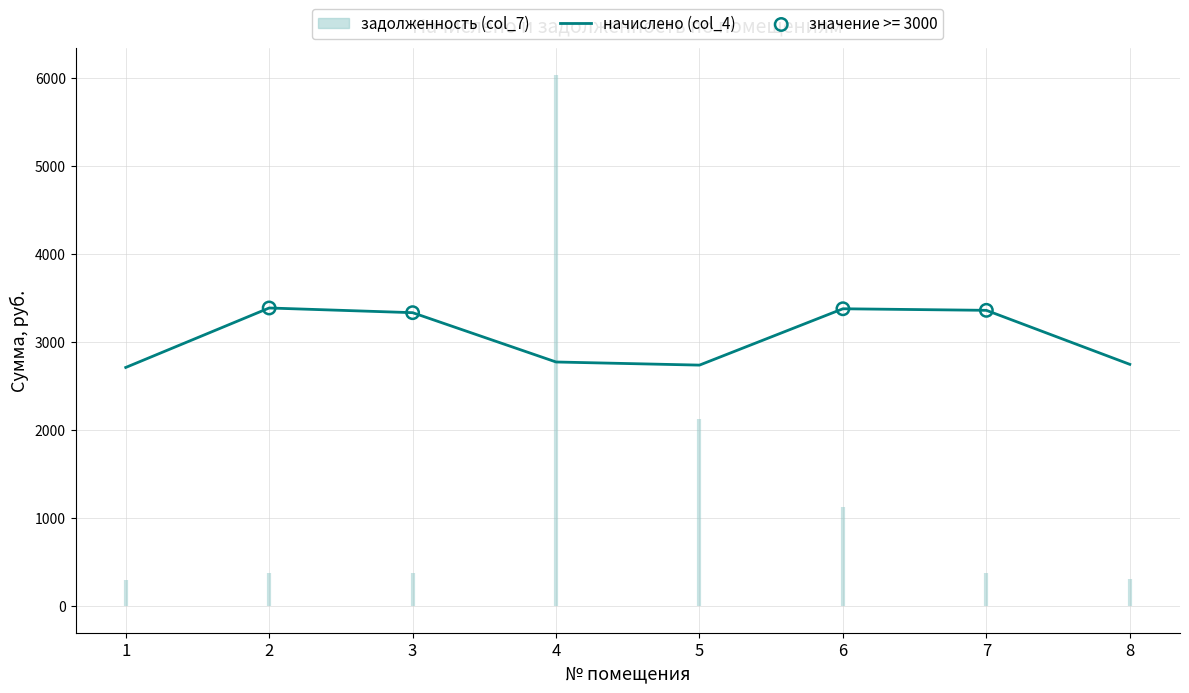

What is the ratio of the value at 8 to the value at 4?

1.0